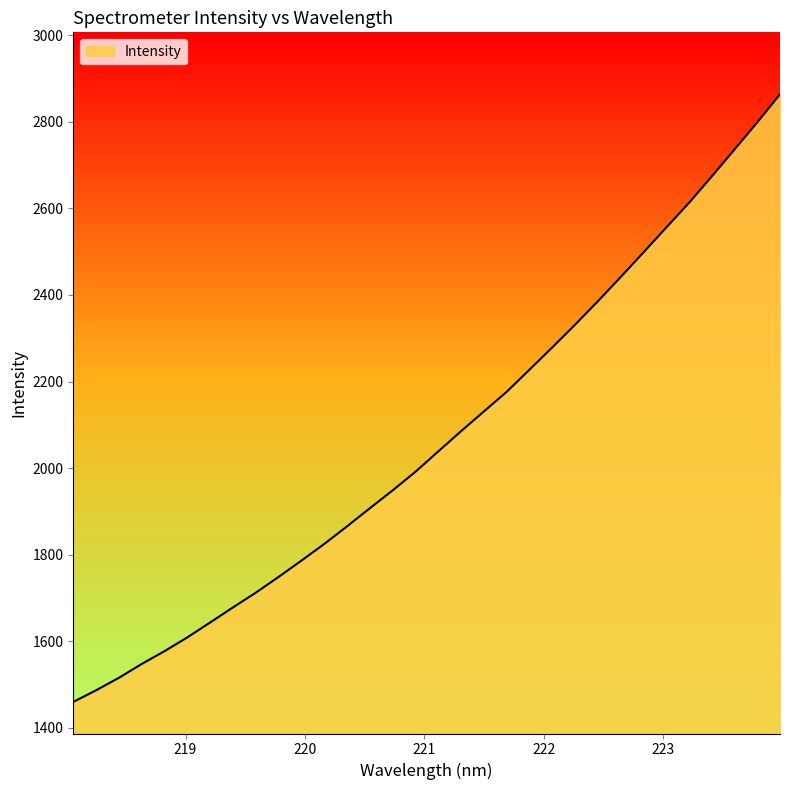

What is the minimum value shown in the chart?

1460.0